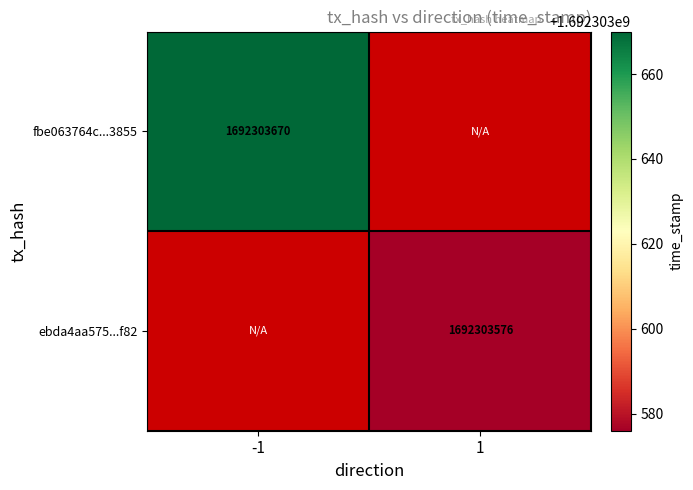

What is the total value across all series at 1?

1692303576